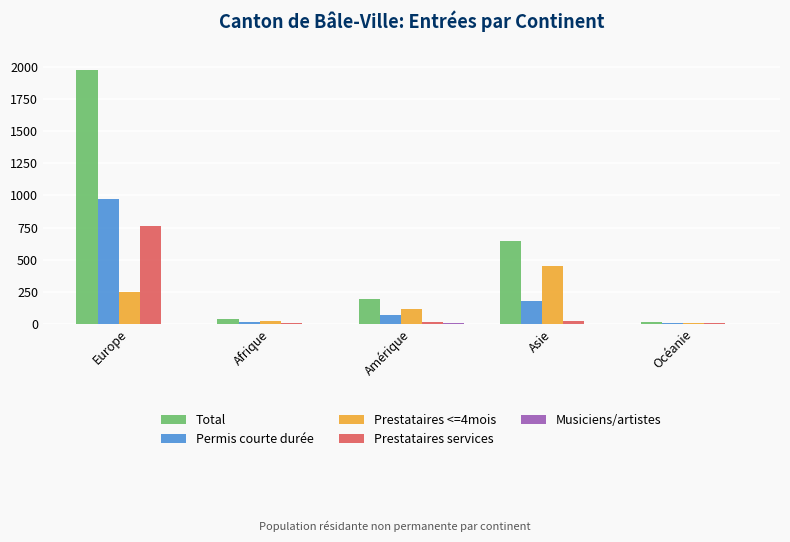

What is the maximum value for Prestataires <=4mois?

449